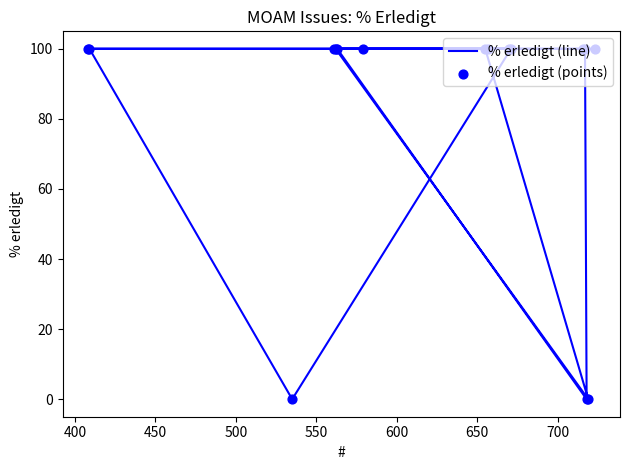

Which series has the largest total across all categories?

% erledigt (line)